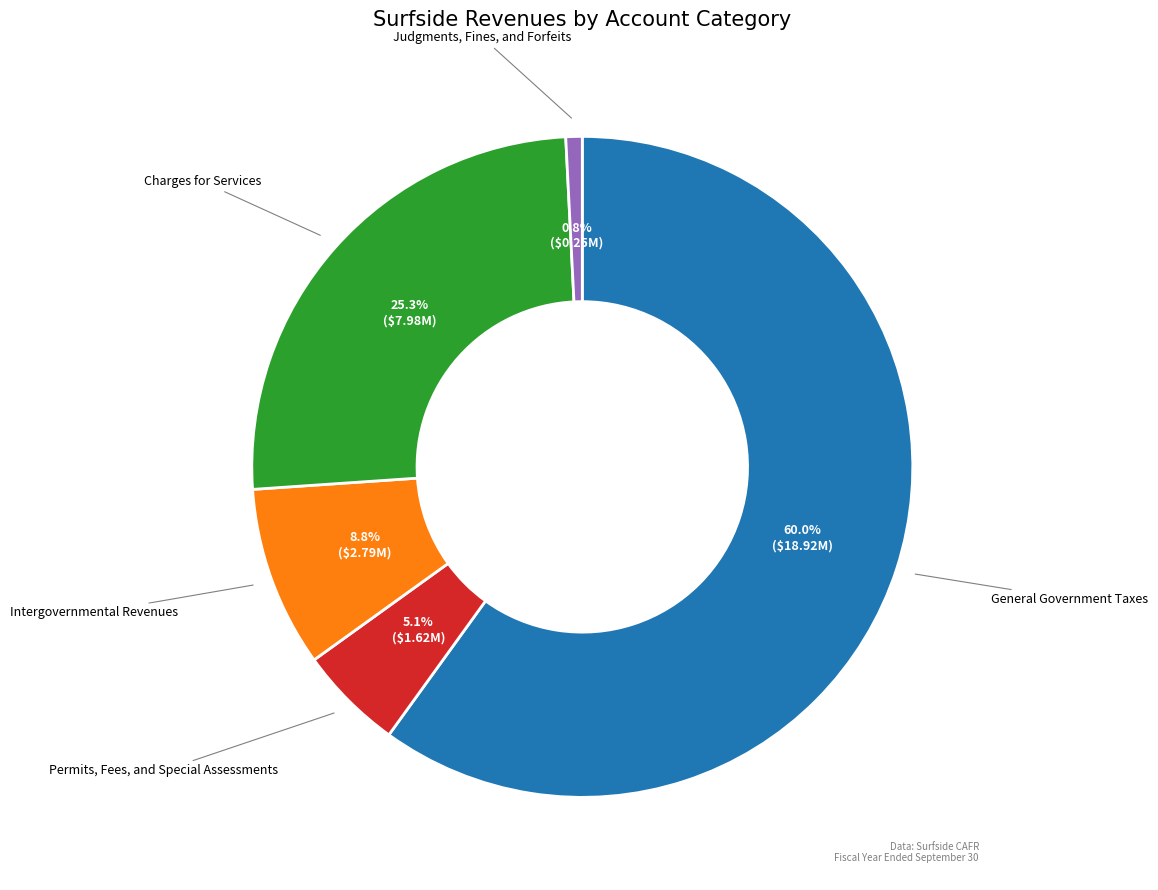

True or false: General Government Taxes accounts for 60% of the total.

True